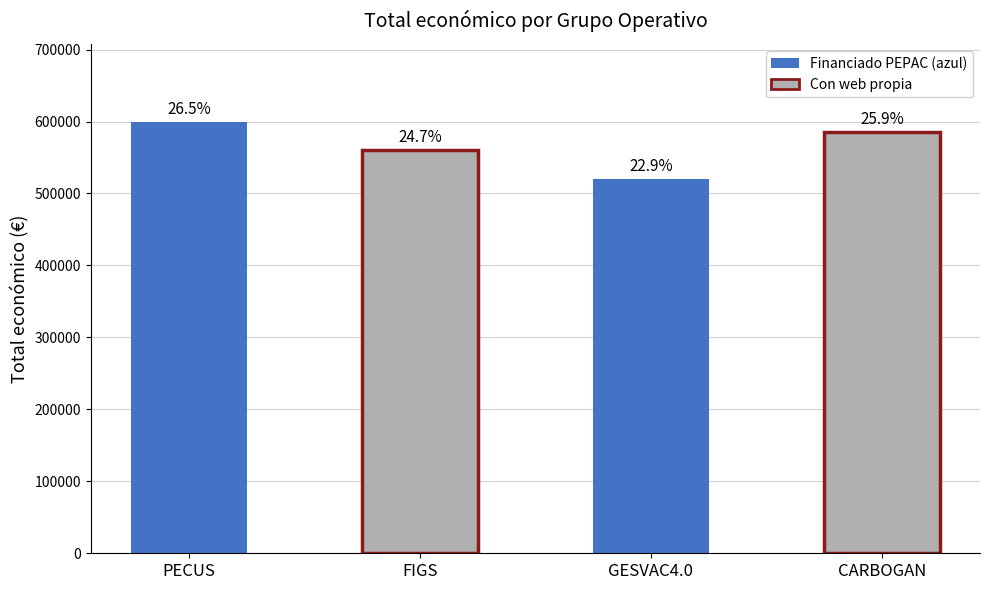

Rank the categories by value from lowest to highest.

GESVAC4.0, FIGS, CARBOGAN, PECUS